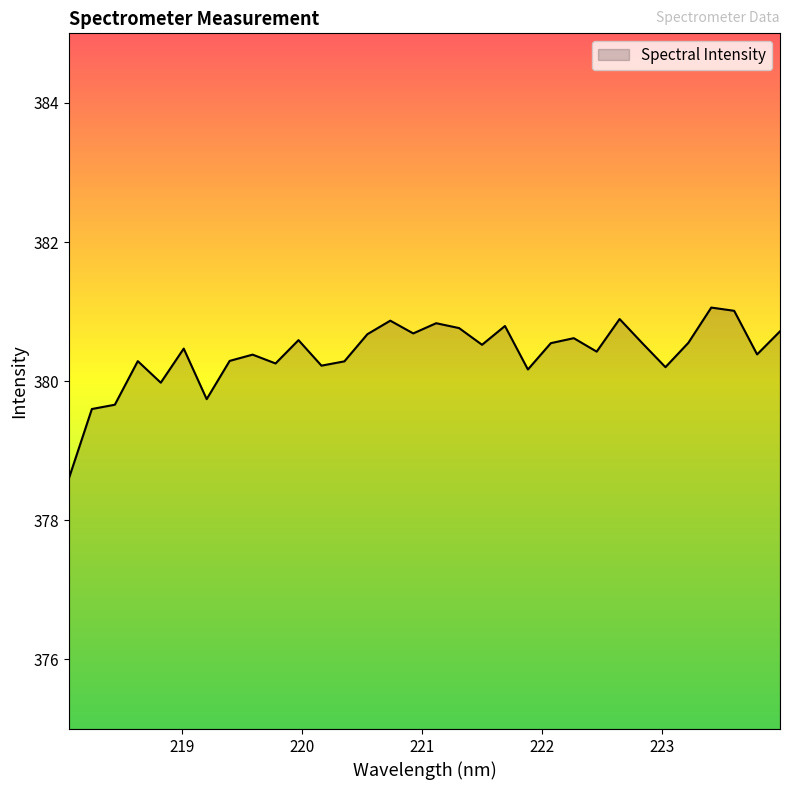

What is the maximum value shown in the chart?

381.1